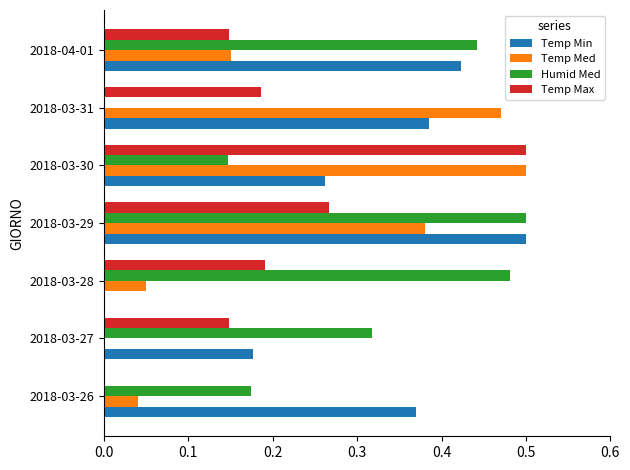

Between 2018-03-28 and 2018-04-01, which series saw the biggest shift?

Temp Min